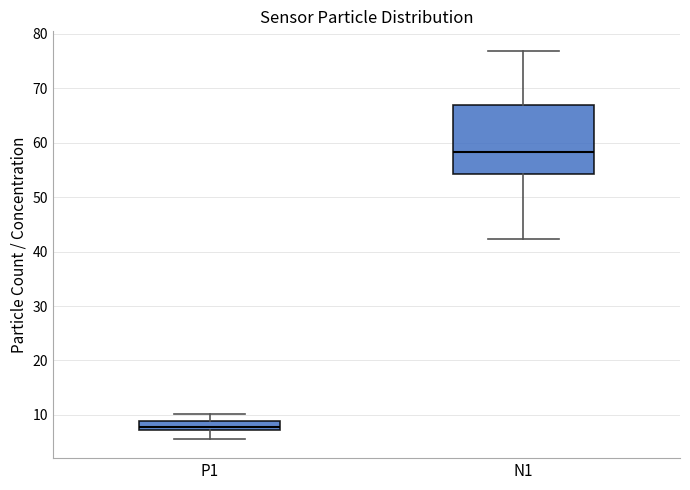

Comparing the boxes themselves (not the whiskers), which one is the tallest?

N1